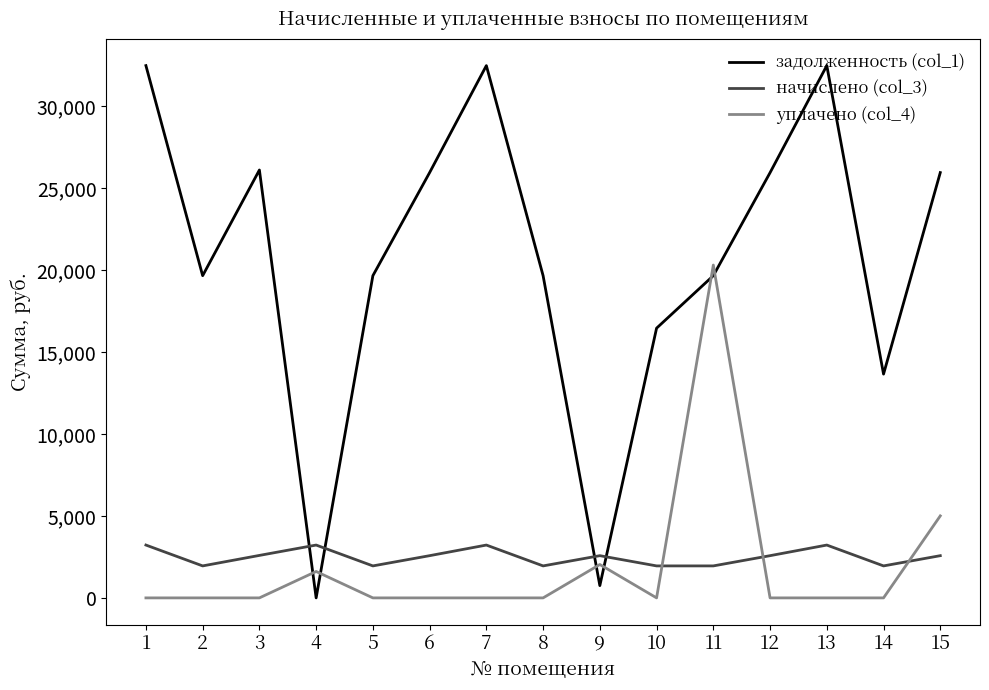

What is the average value of the уплачено (col_4) series?

1929.3